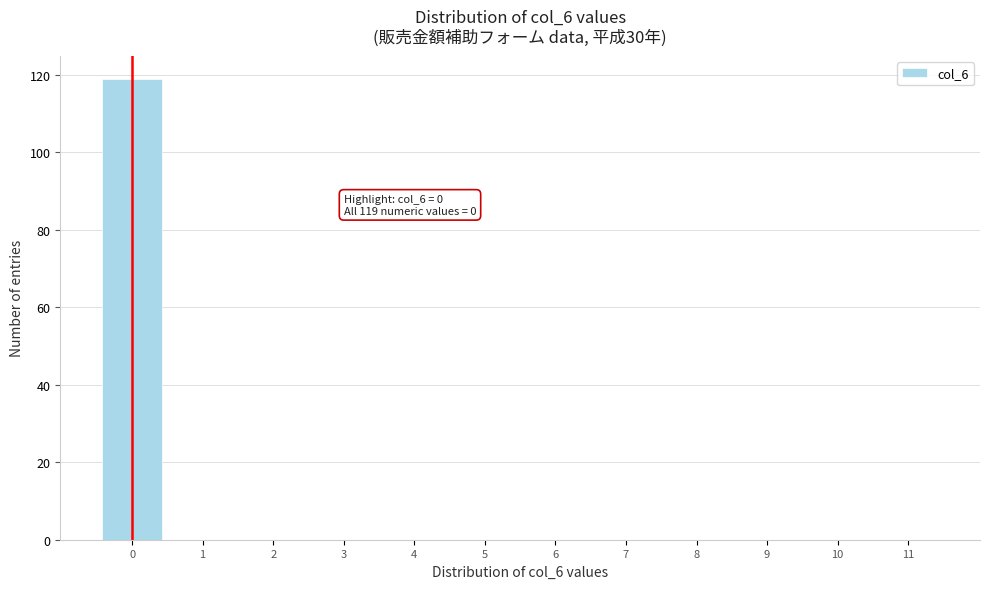

Which range on the x-axis has the tallest bar?

-0.5 to 0.5